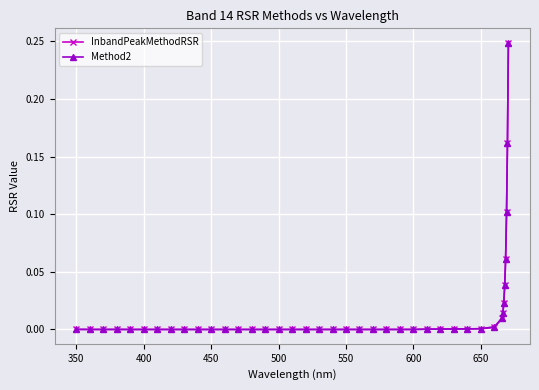

True or false: Method2 has more than 1 interior local peaks.

True